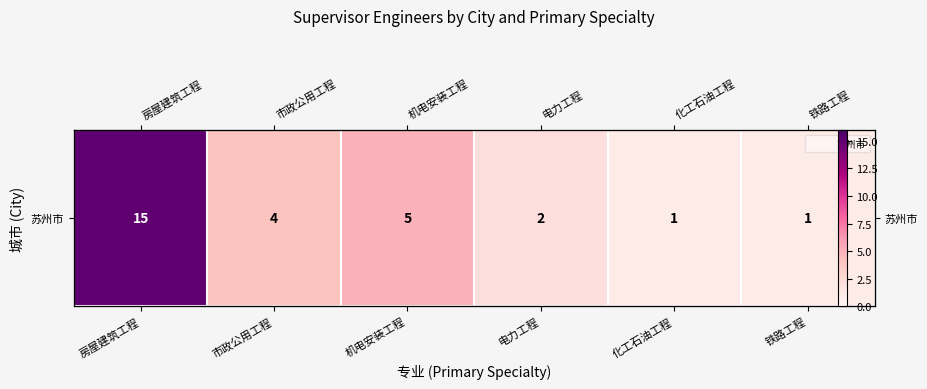

What is the sum of all values?

28